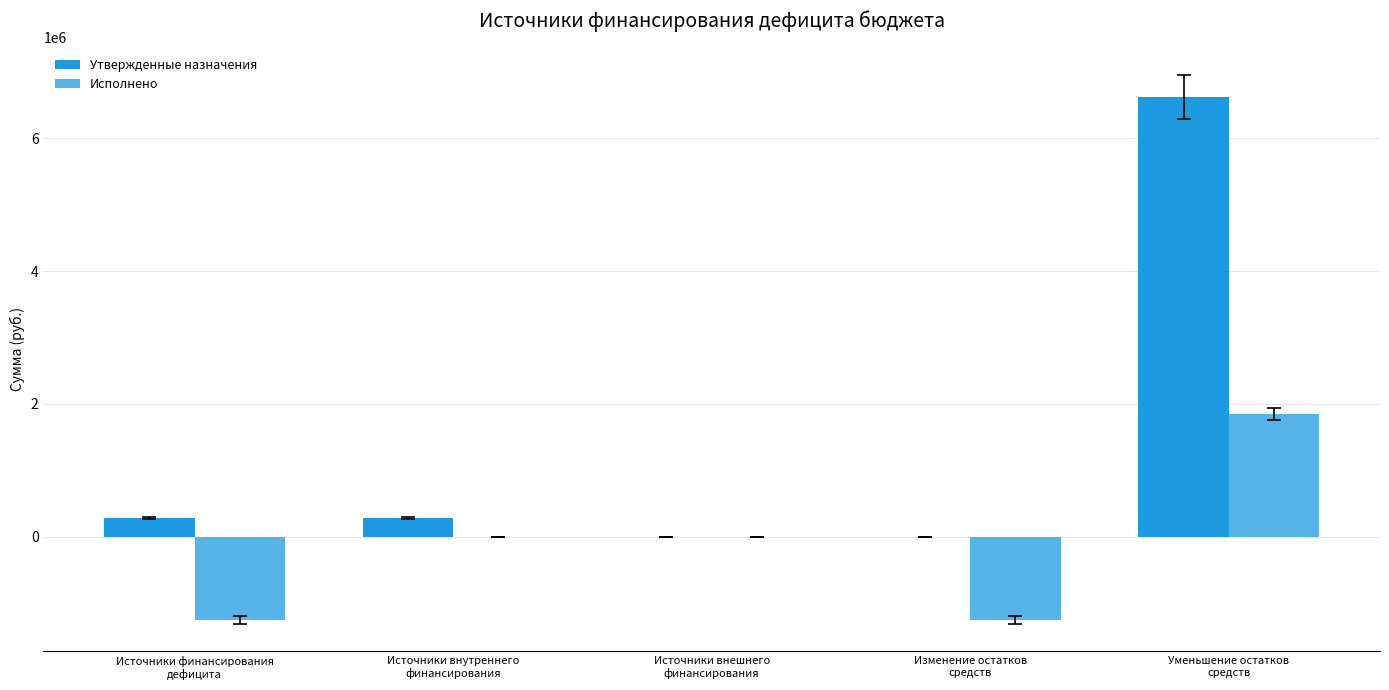

At which category is the sum across all series the highest?

Уменьшение остатков
средств